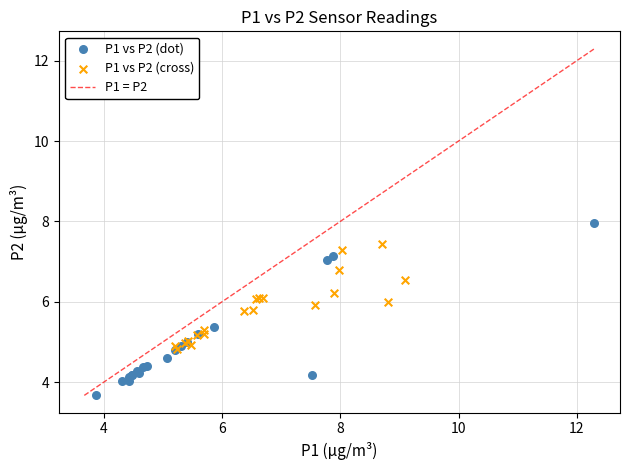

Which series reaches the maximum Y coordinate?

P1 vs P2 (dot)